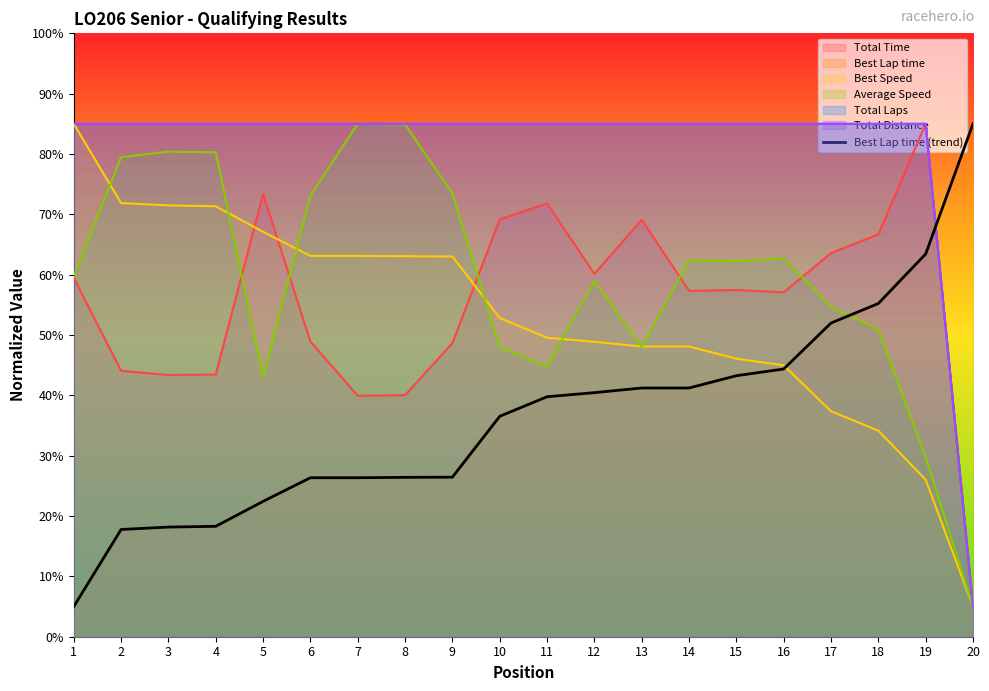

What is the maximum value shown in the chart?

85.0